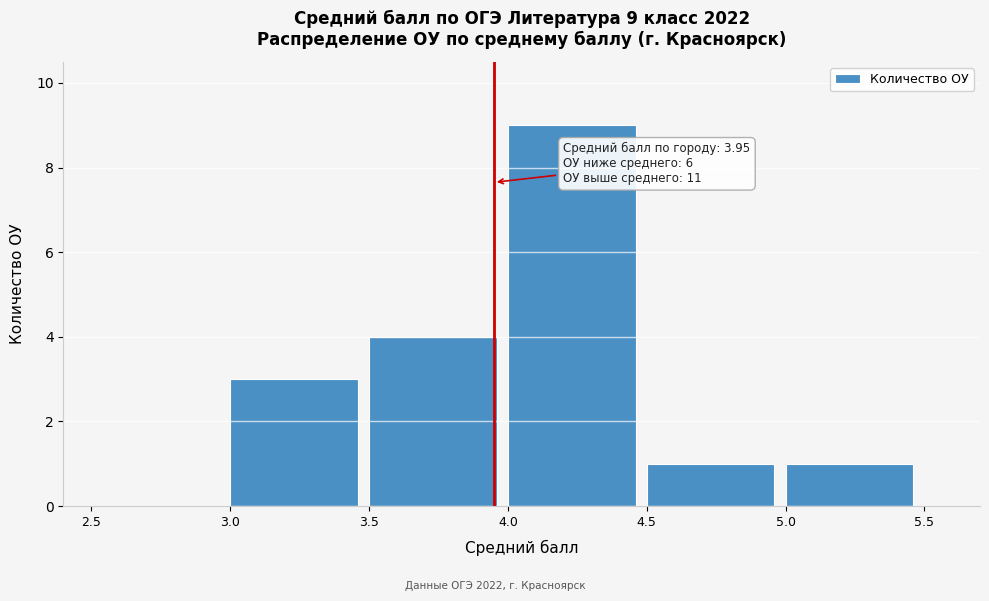

Which range on the x-axis has the tallest bar?

4.0 to 4.5